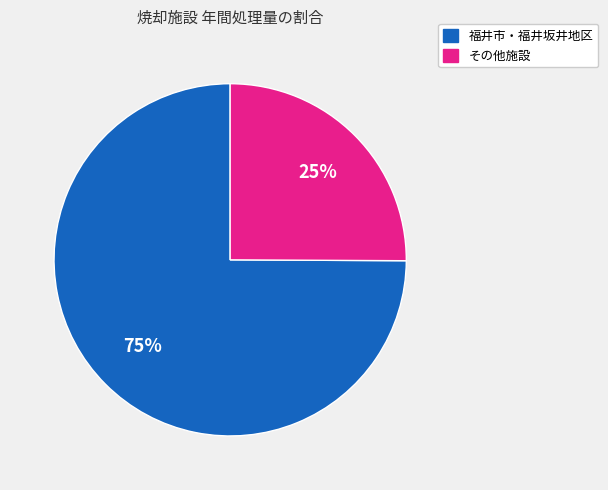

Does any single category account for the majority?

Yes